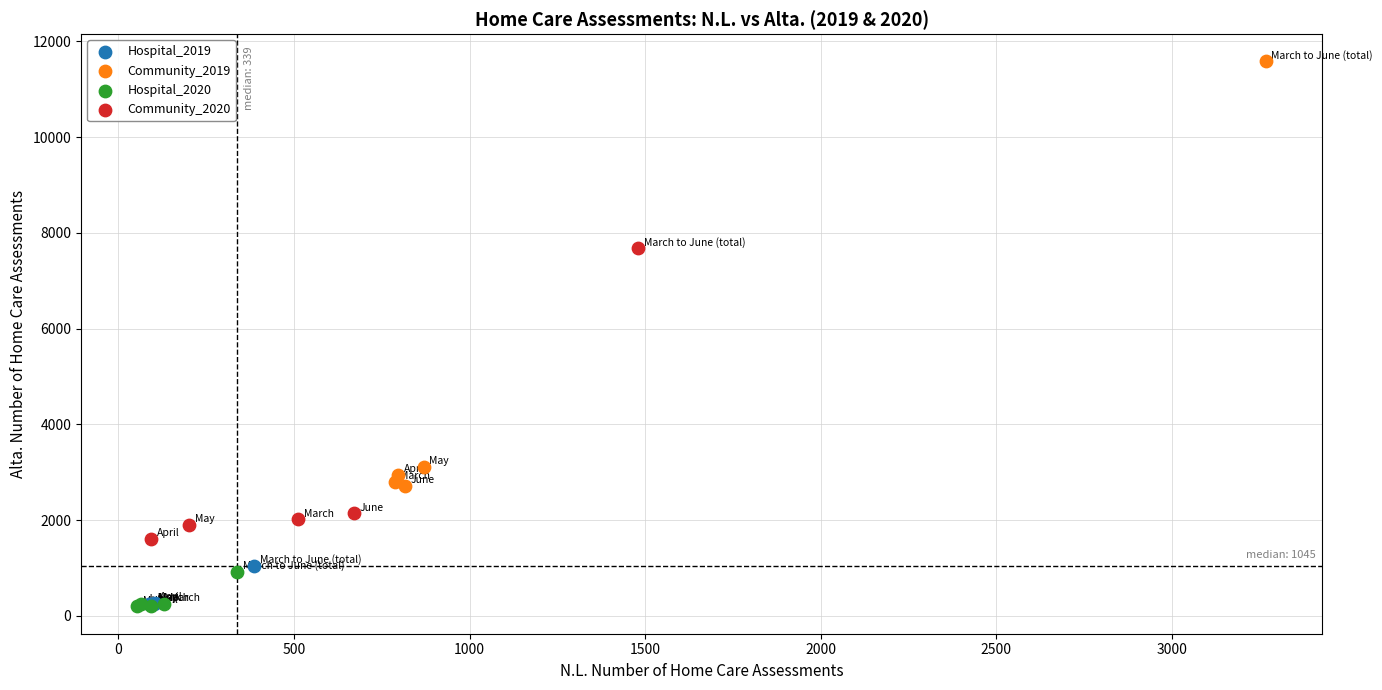

Which series has the largest Y range (max minus min)?

Community_2019